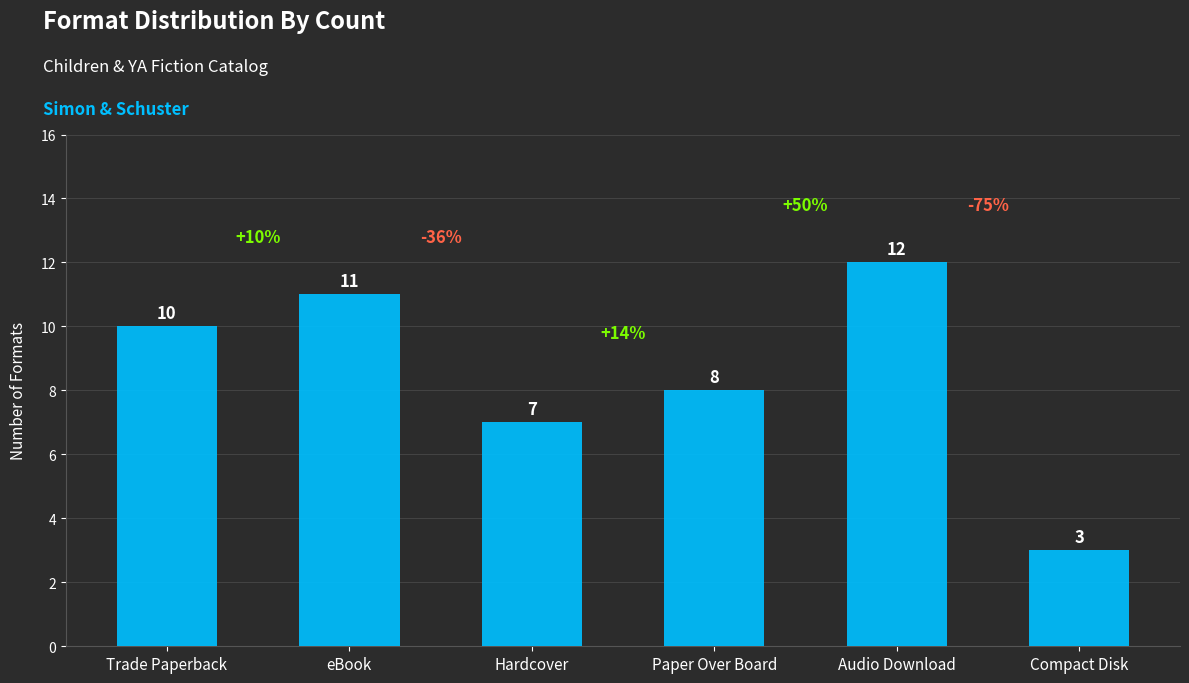

What is the change in value from Trade Paperback to Audio Download?

+2